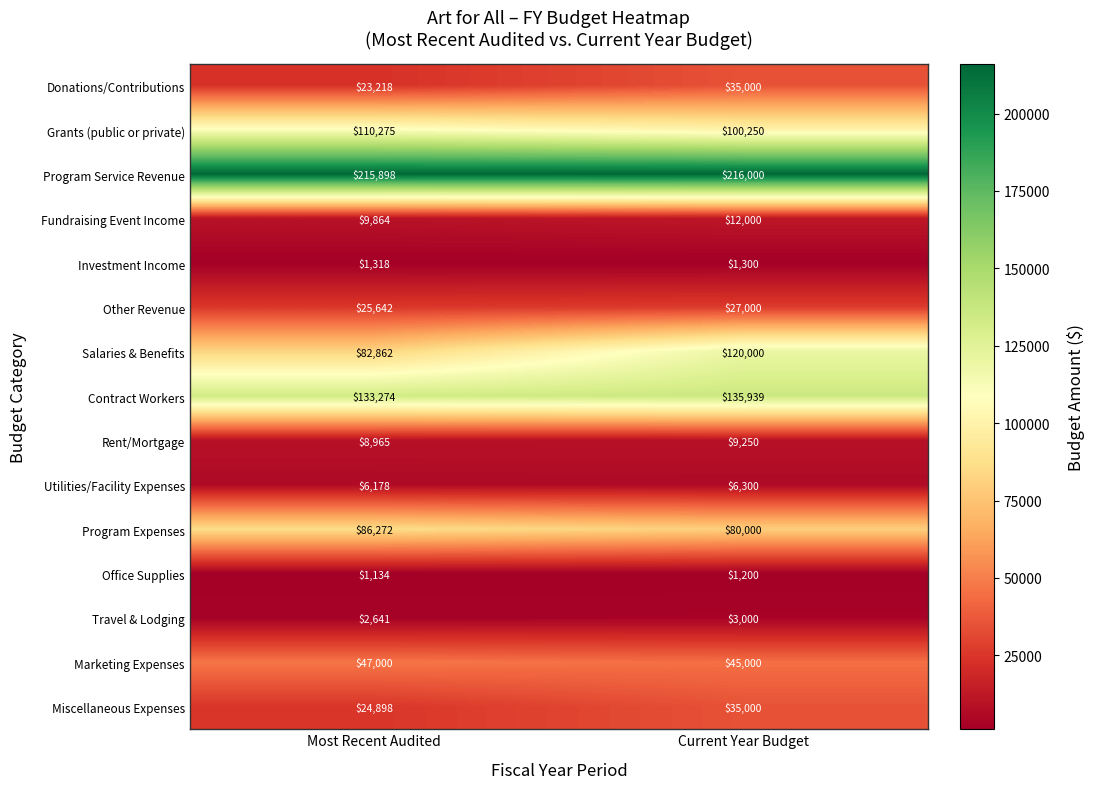

At which category is the sum across all series the highest?

Current Year Budget